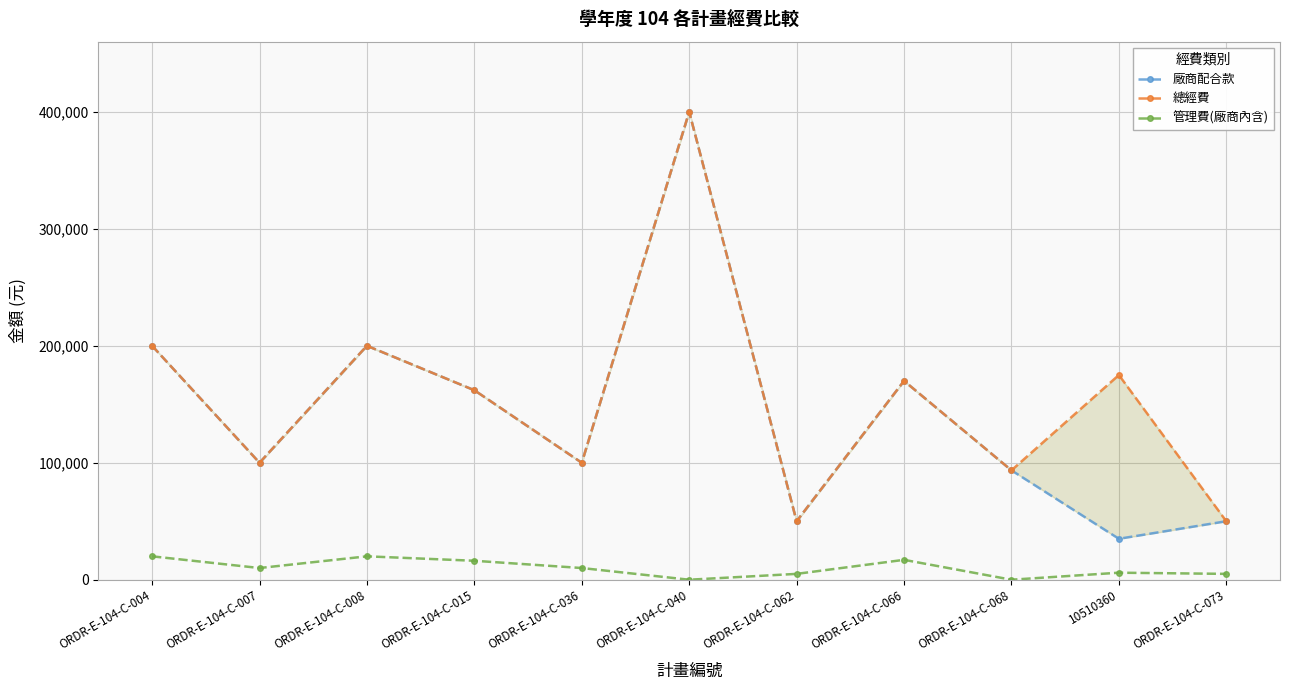

True or false: 管理費(廠商內含) and 總經費 cross at least once.

False